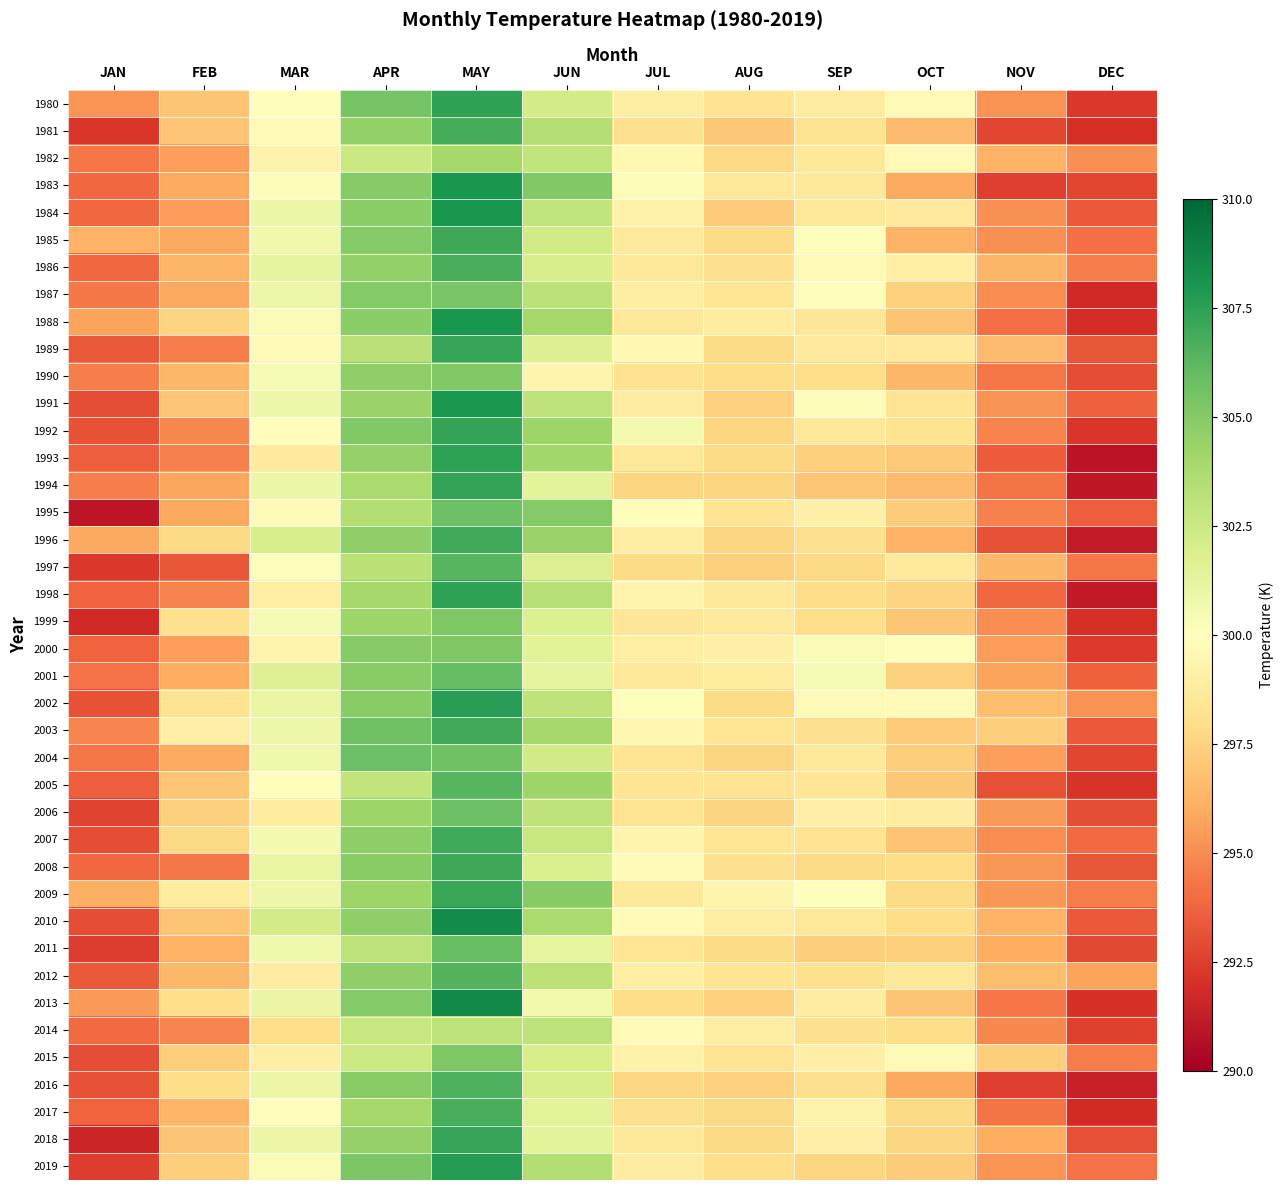

How many categories are shown in the chart?

12